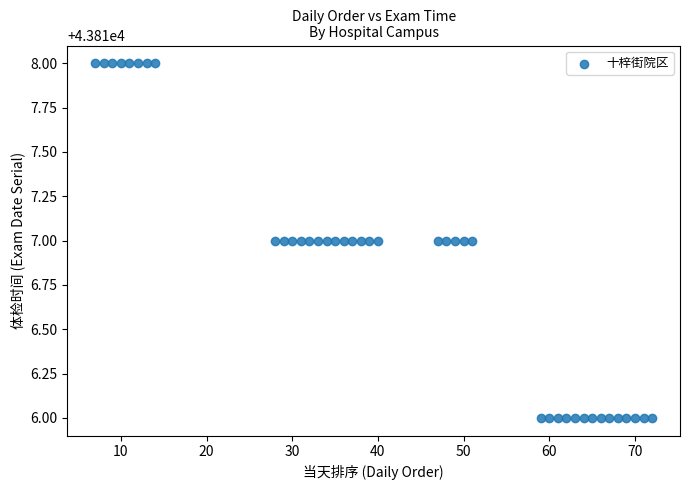

What is the range of X values (max minus min)?

65